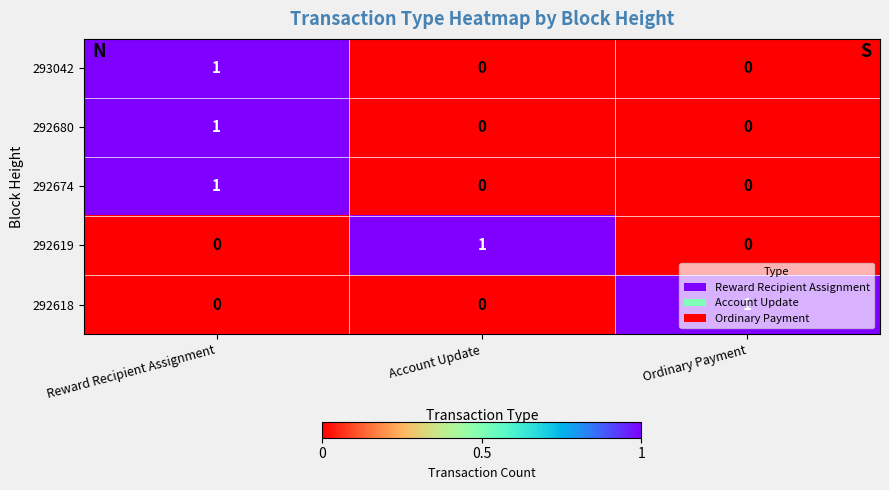

The value of 292674 at Ordinary Payment is 0. True or false?

True